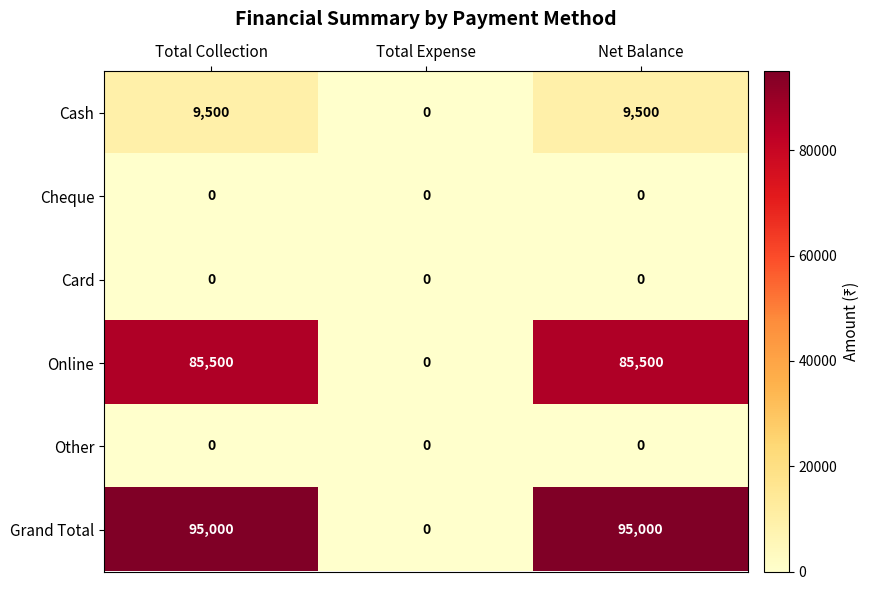

Which series has the largest total across all categories?

Grand Total